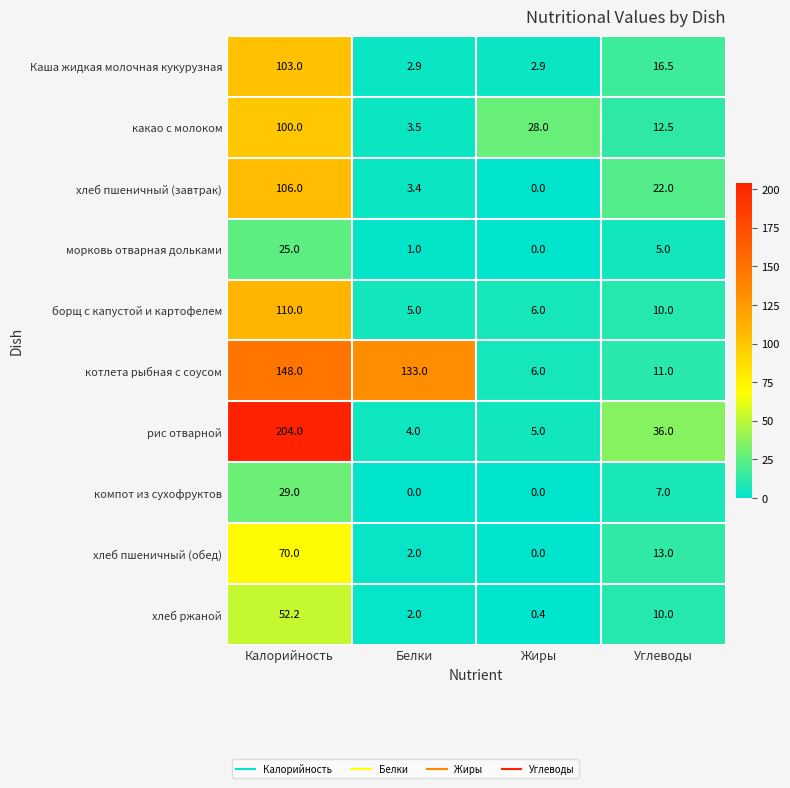

Where does the рис отварной series first go above 36?

Калорийность